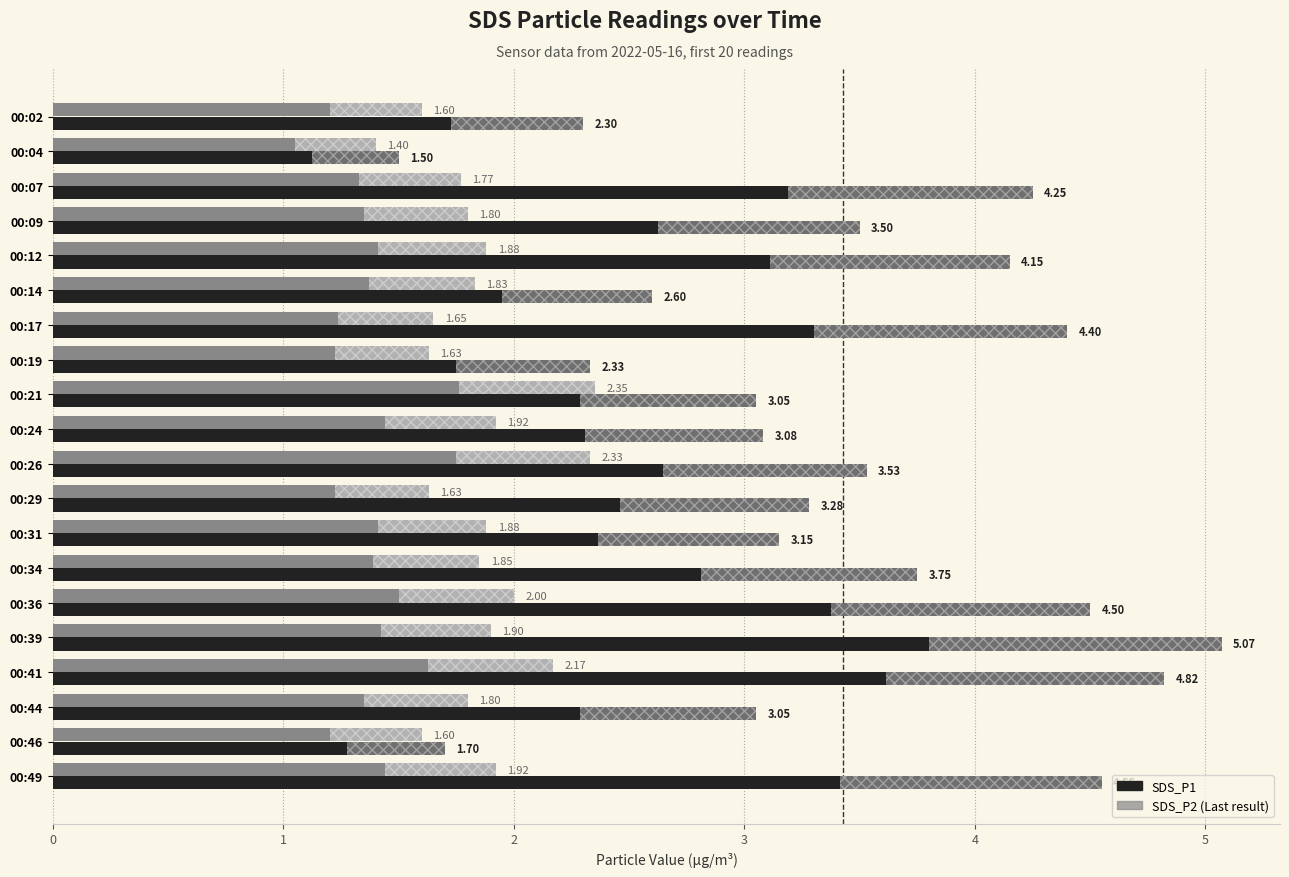

What is the total value across all series at 00:21?

5.4